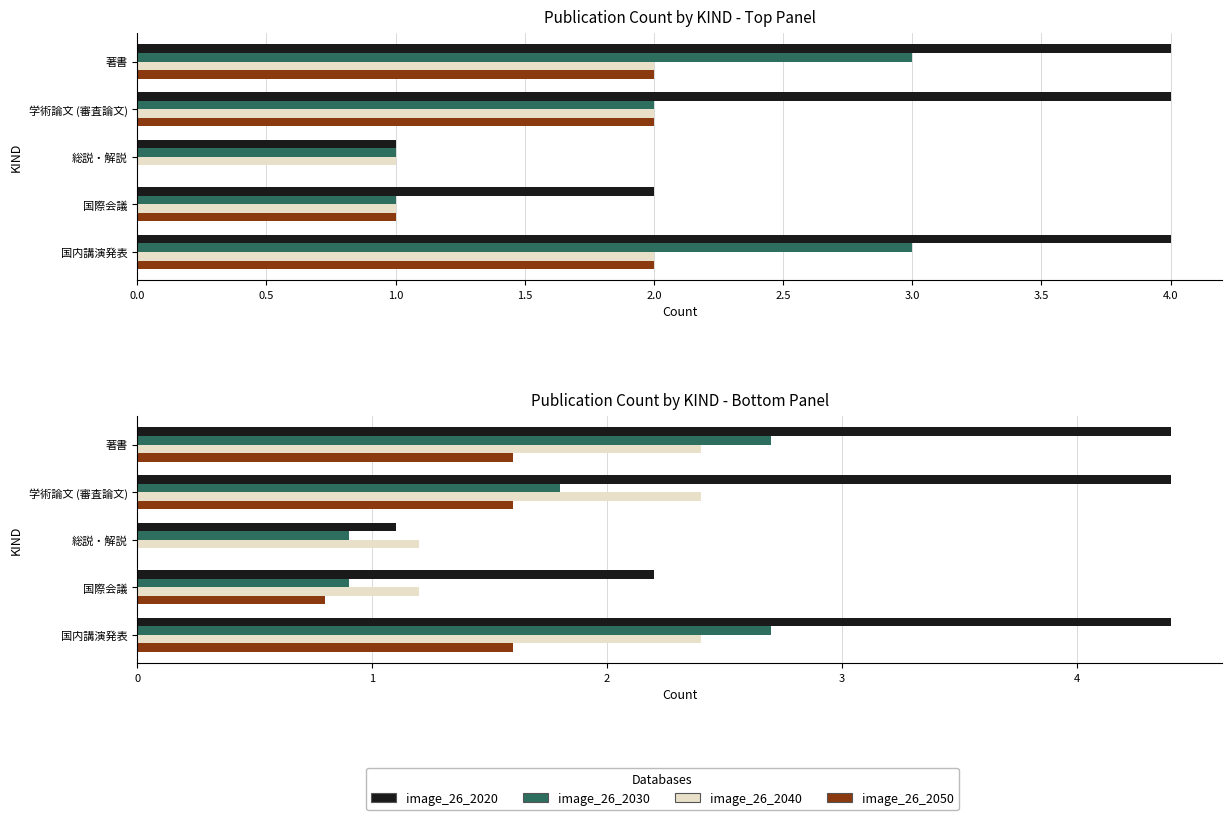

At 国際会議, list the series in order from smallest to largest.

image_26_2050, image_26_2030, image_26_2040, image_26_2020